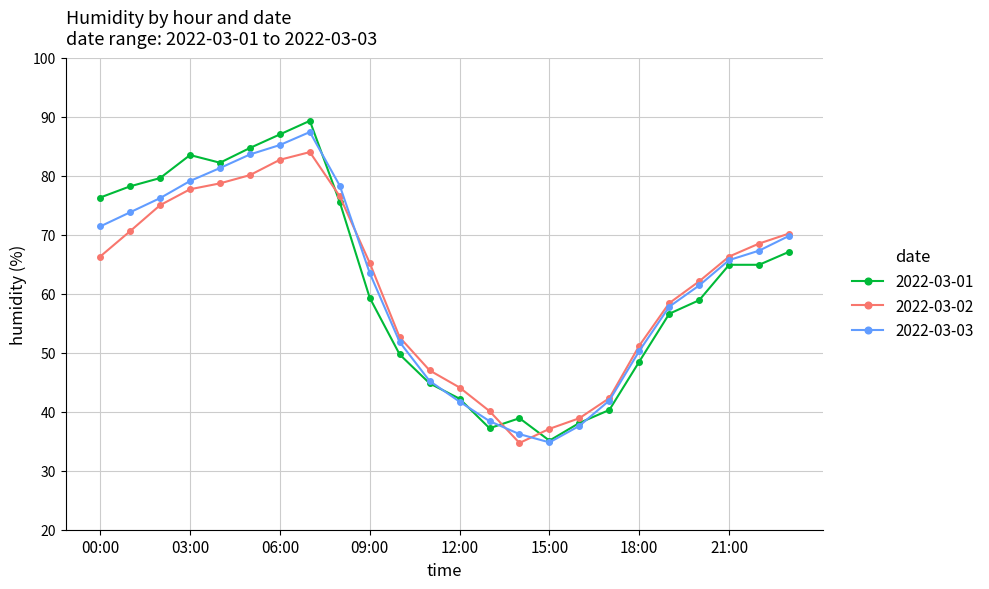

What is the value of the 2022-03-01 point at the 9th from the left?

75.5